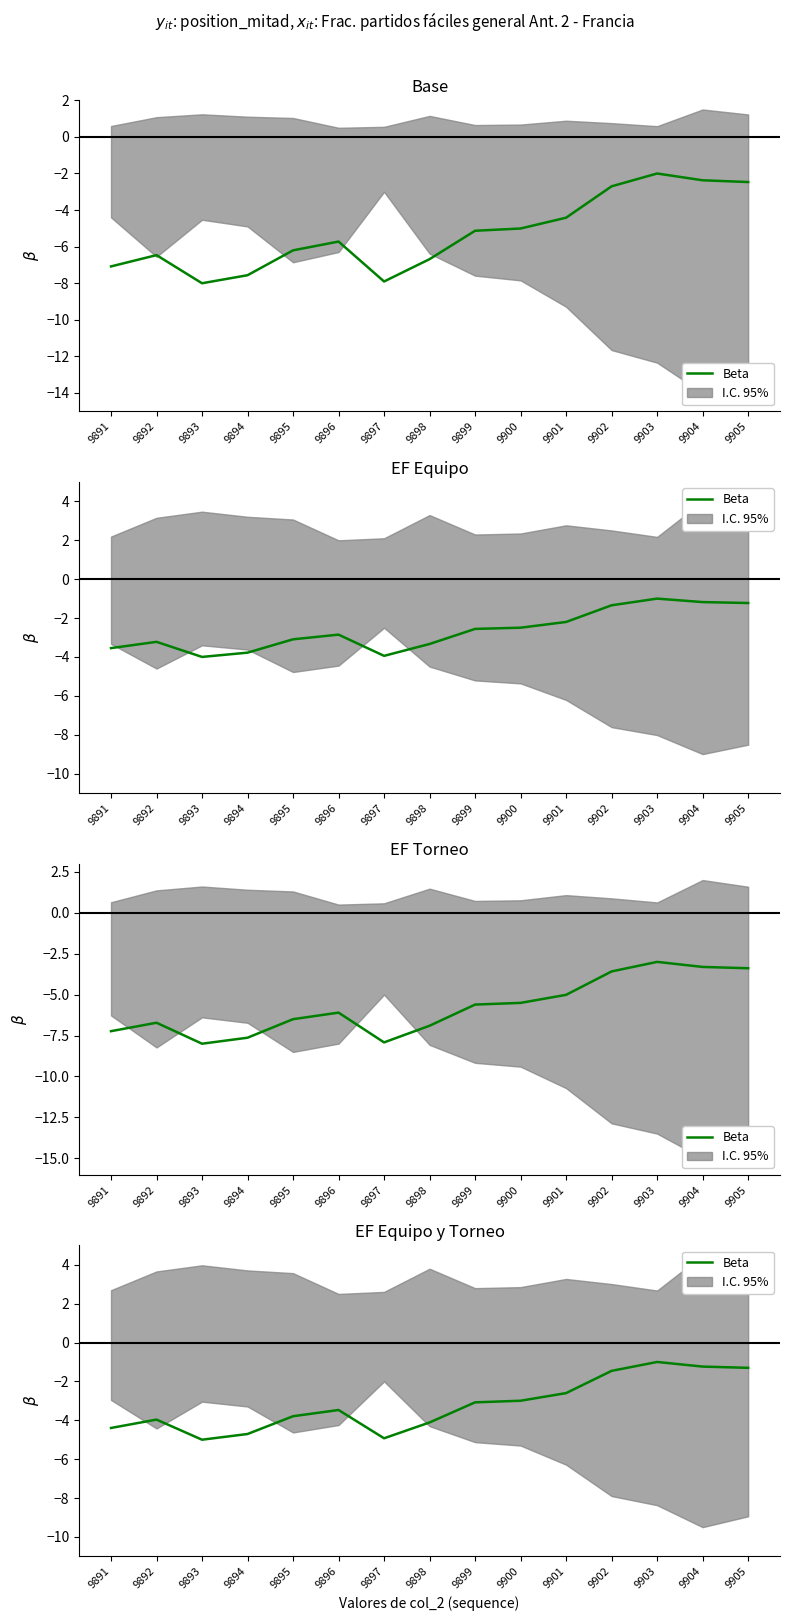

What is the sum of all values?

-48.0